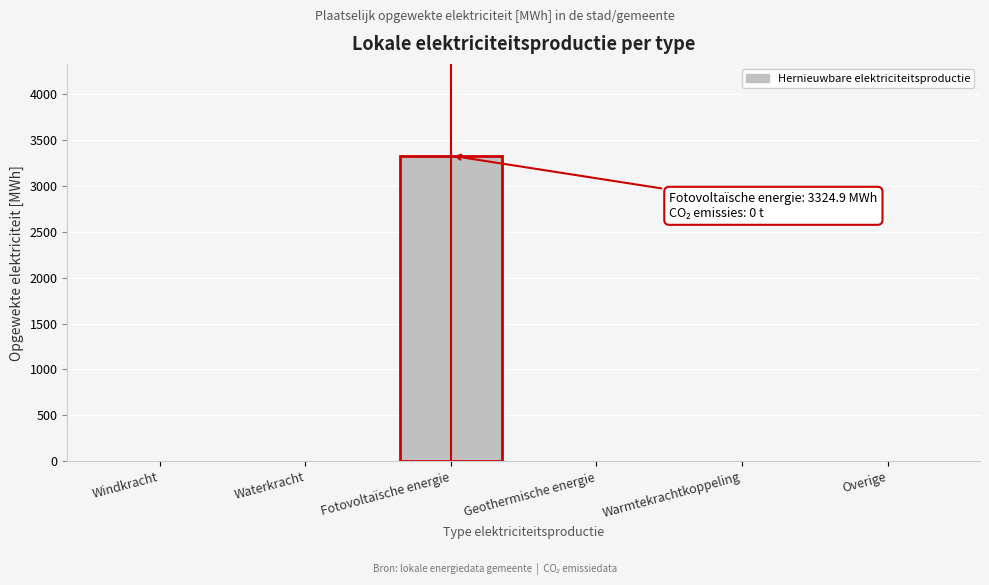

Reading left to right, extract all data points from this chart.

Windkracht=0.0	Waterkracht=0.0	Fotovoltaïsche energie=3324.9	Geothermische energie=0.0	Warmtekrachtkoppeling=0.0	Overige=0.0